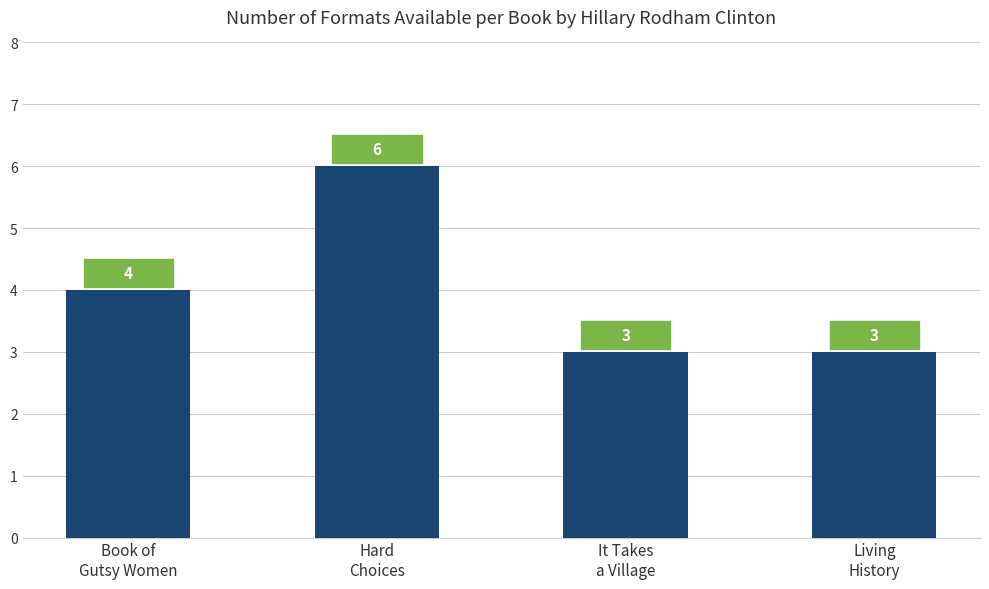

What is the label of the 1st bar from the left?

Book of
Gutsy Women